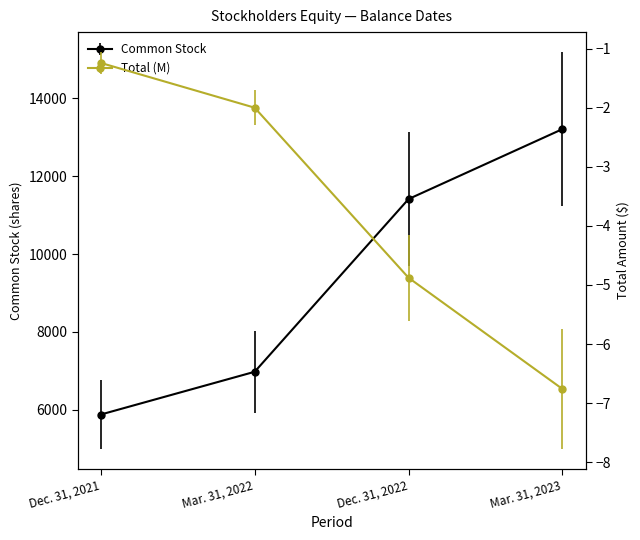

What is the spread (max minus min) of values at Mar. 31, 2022?

6979.0